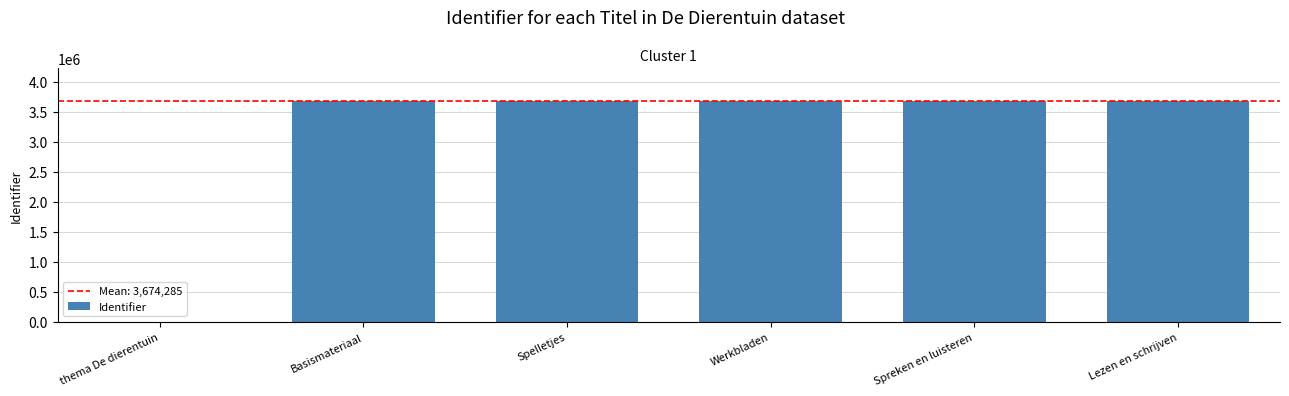

What is the approximate value at Werkbladen?

3674284